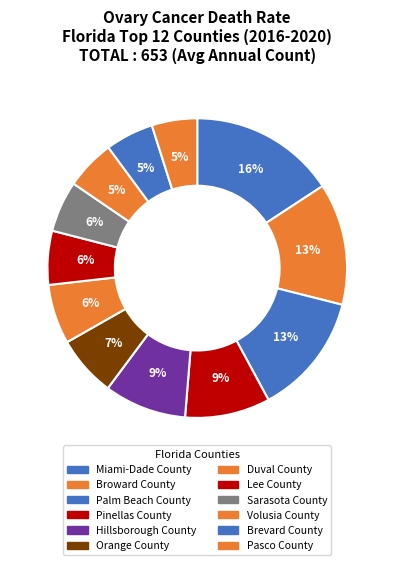

To the nearest percent, what is the average slice percentage?

8%